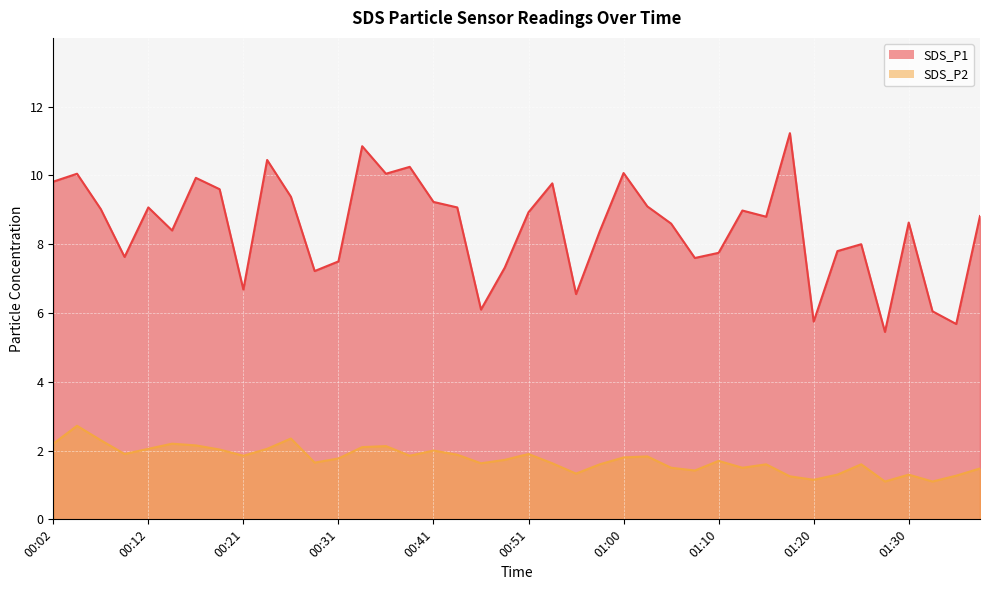

Is it true that SDS_P2 equals 3.1 at 00:21?

False